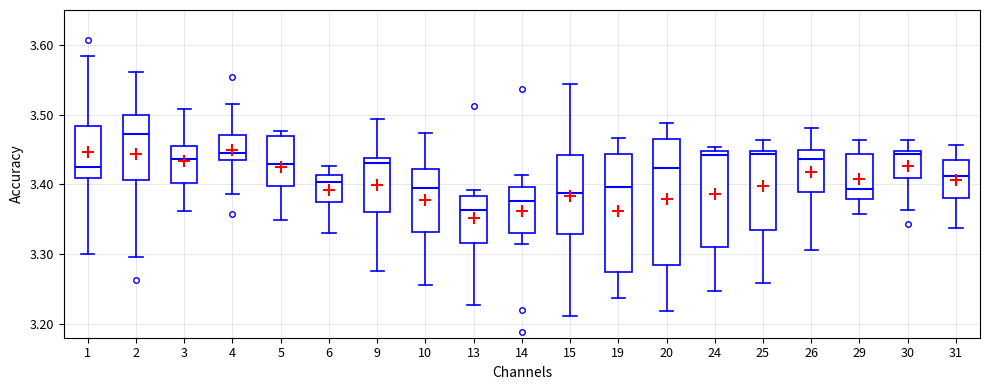

Which box has the lowest median line?

13